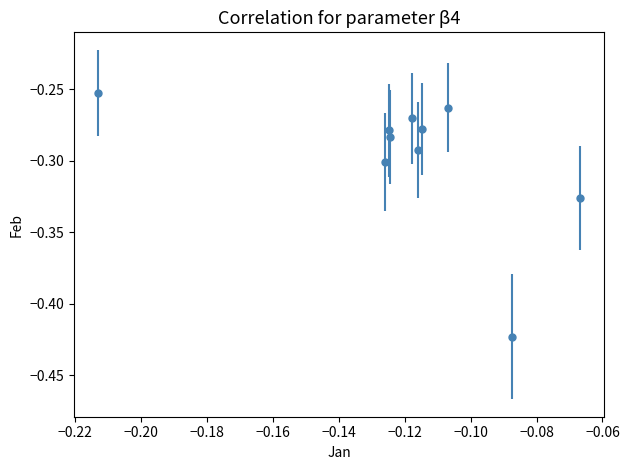

What is the sum of all values?

-3.0